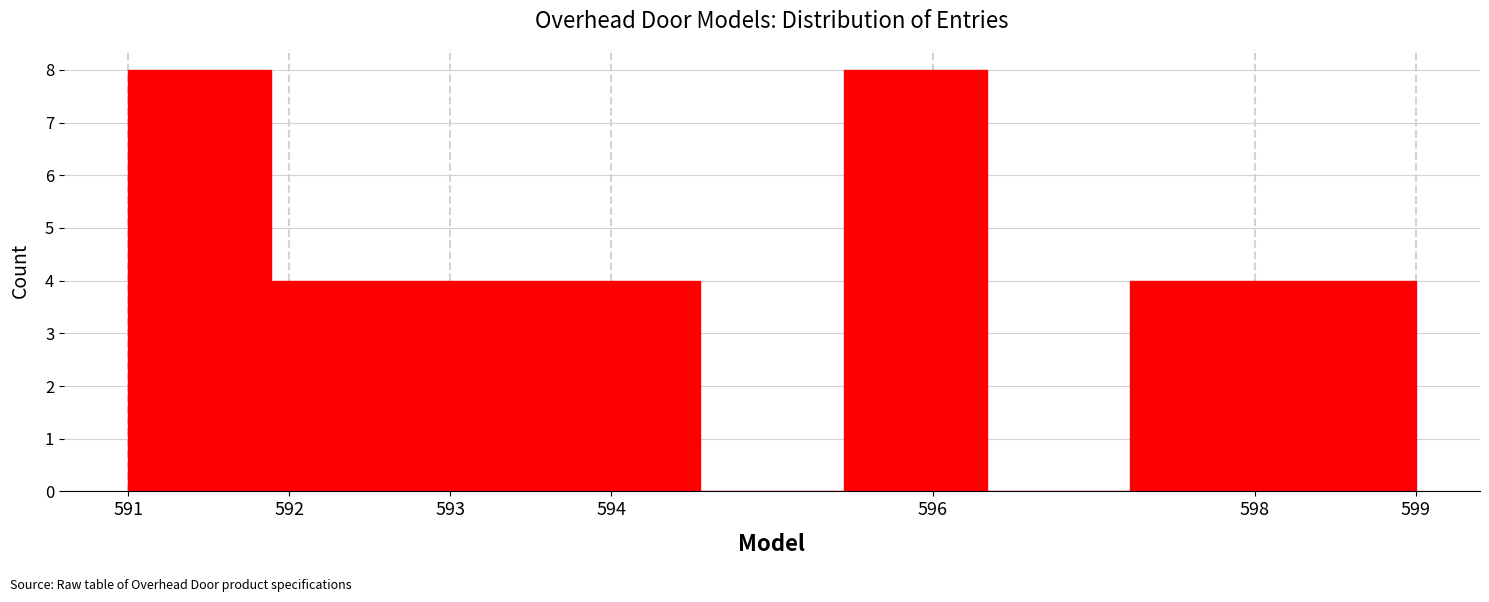

Reading left to right, transcribe this chart: for each bar, give the range it covers on the x-axis and its height. Neither the bar edges nor the heights are printed on the chart, so give them approximately, as read against the axes.

591.0 to 591.9: 8
591.9 to 592.8: 4
592.8 to 593.7: 4
593.7 to 594.6: 4
594.6 to 595.4: 0
595.4 to 596.3: 8
596.3 to 597.2: 0
597.2 to 598.1: 4
598.1 to 599.0: 4